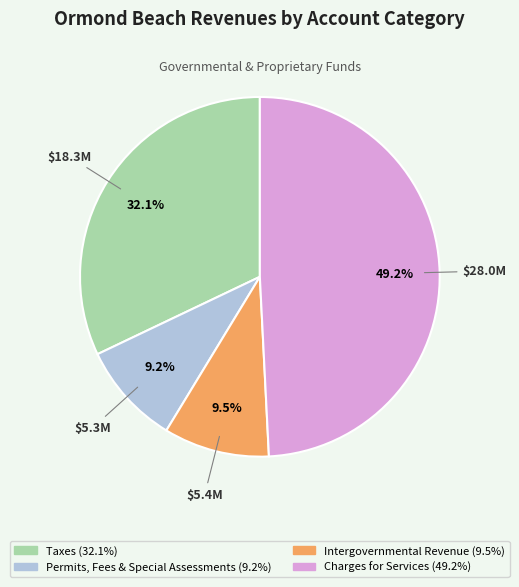

Is there a majority slice in this chart?

No